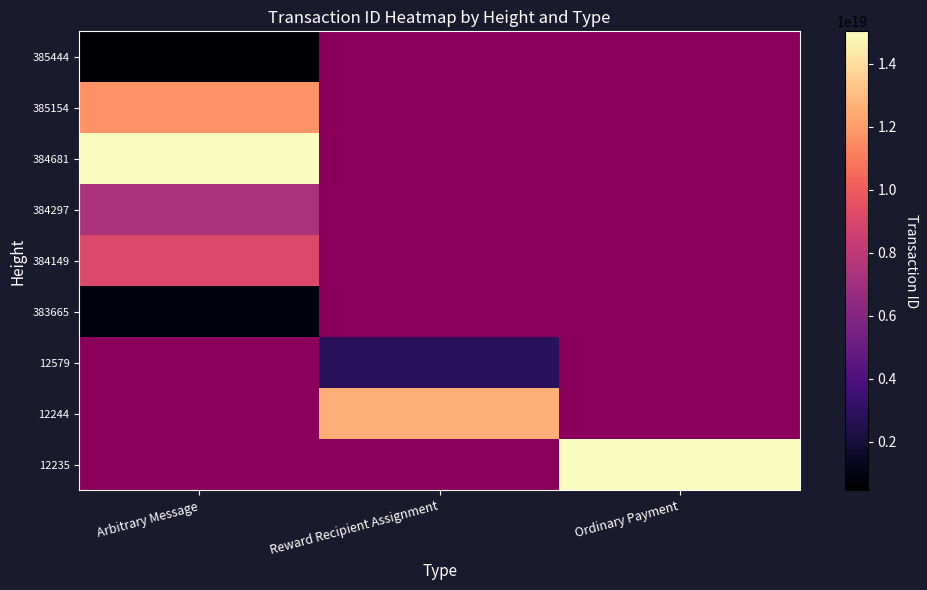

At how many categories does at least one series exceed 10994203441450811392?

3